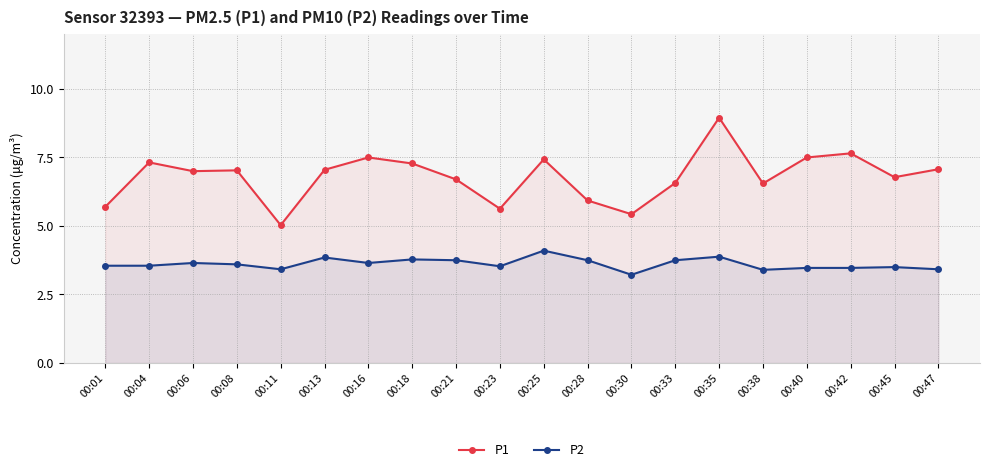

Between 00:11 and 00:28, which is larger?

00:28